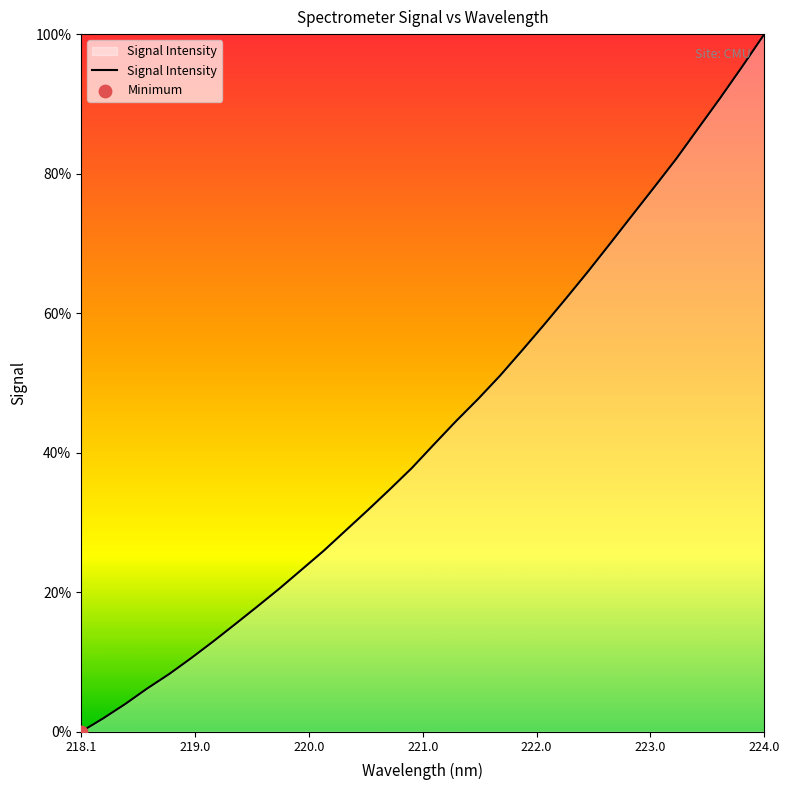

What is the maximum value shown in the chart?

100.0